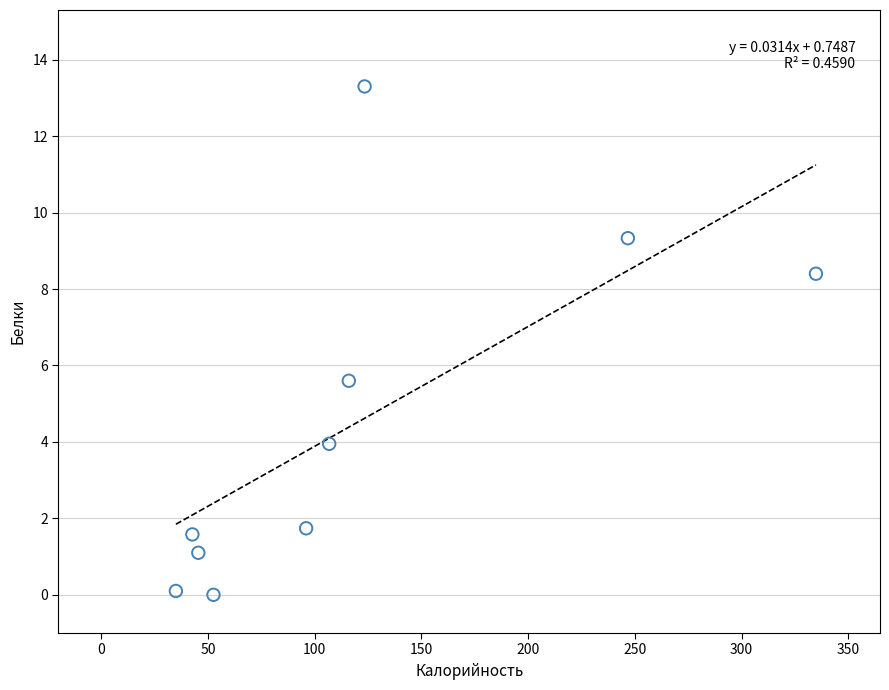

What Y value in the scatter plot is closest to 6?

5.6